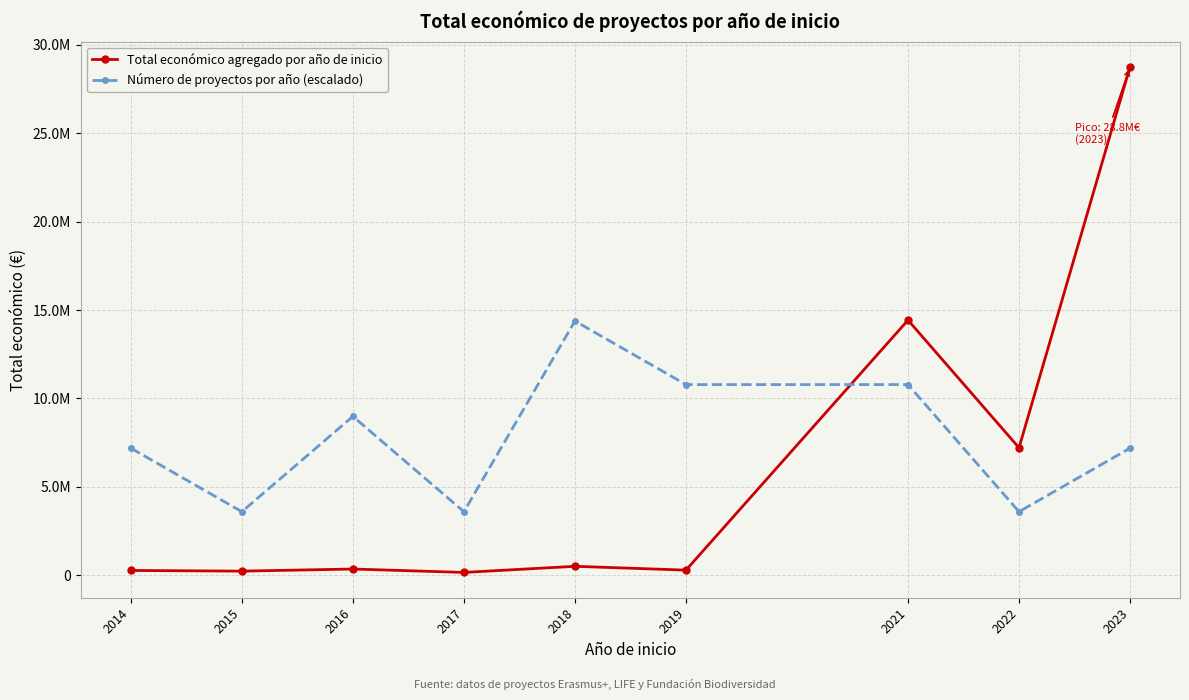

At which category does Total económico agregado por año de inicio reach its first local peak?

2016